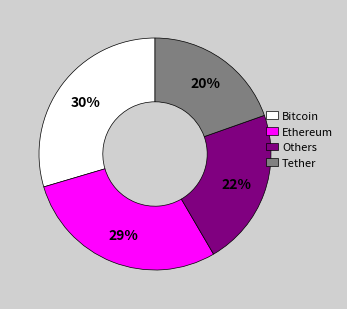

Which category has the smallest portion of the pie?

Tether